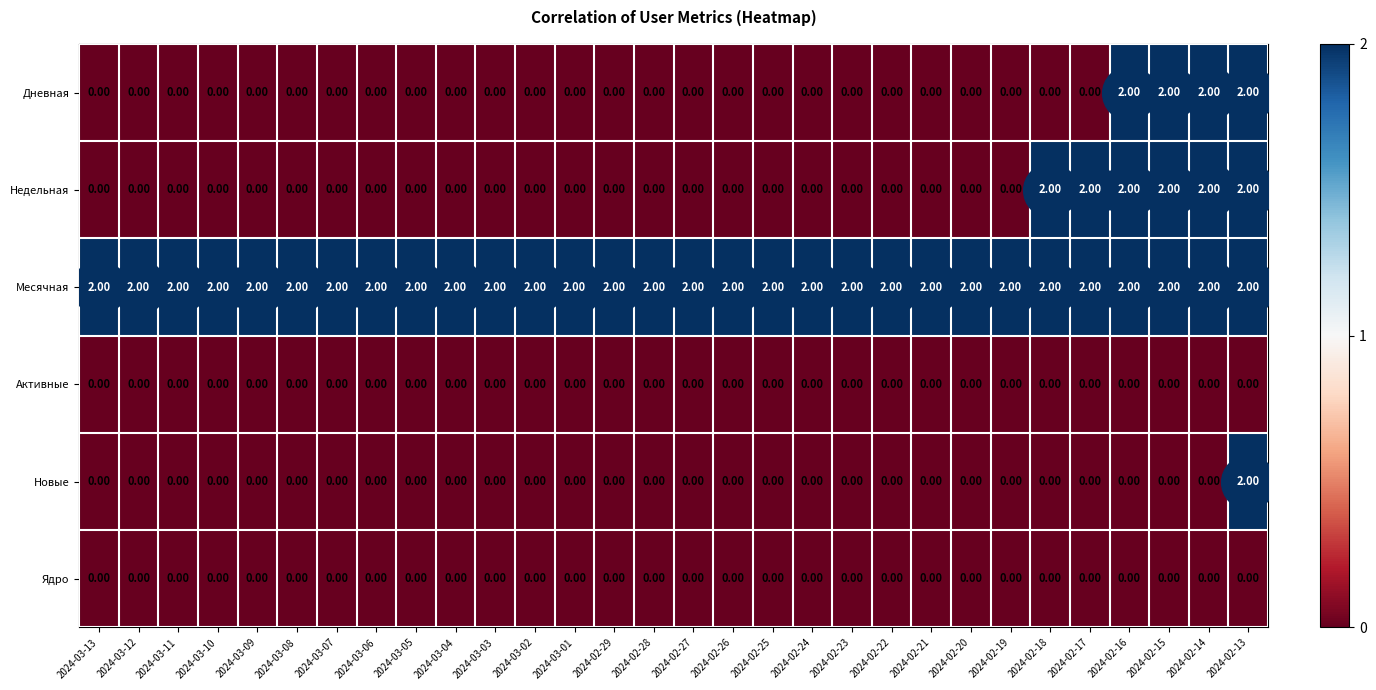

What is the sum of all Дневная values?

8